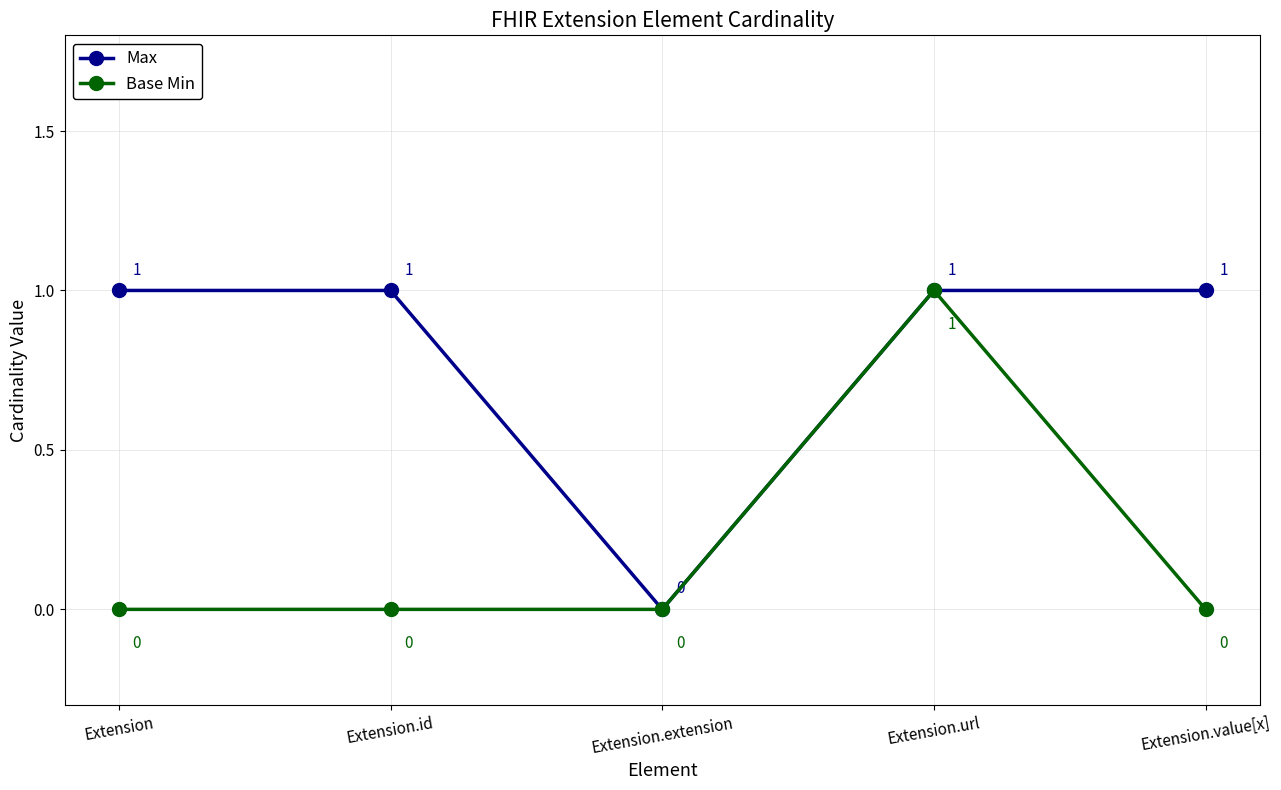

Does the chart have visible grid lines?

Yes